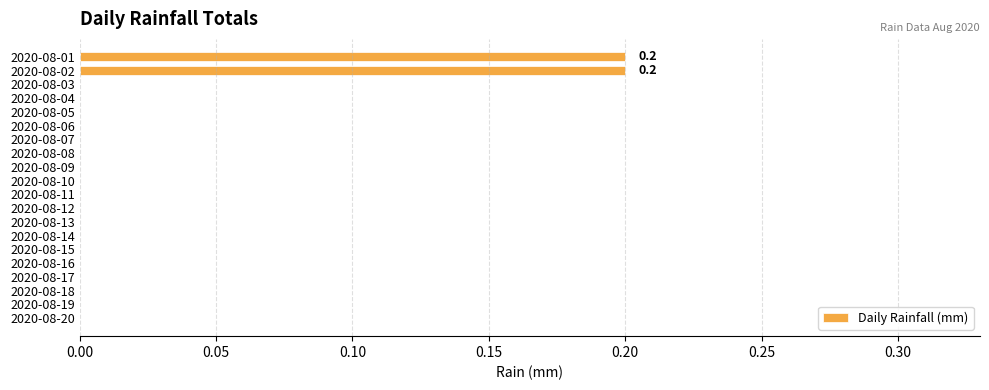

The chart shows a value of 0.0 at 2020-08-05. True or false?

True